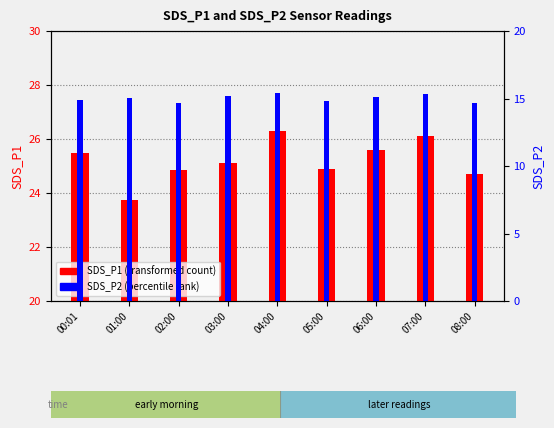

Is it true that SDS_P2 equals 15.1 at 01:00?

True